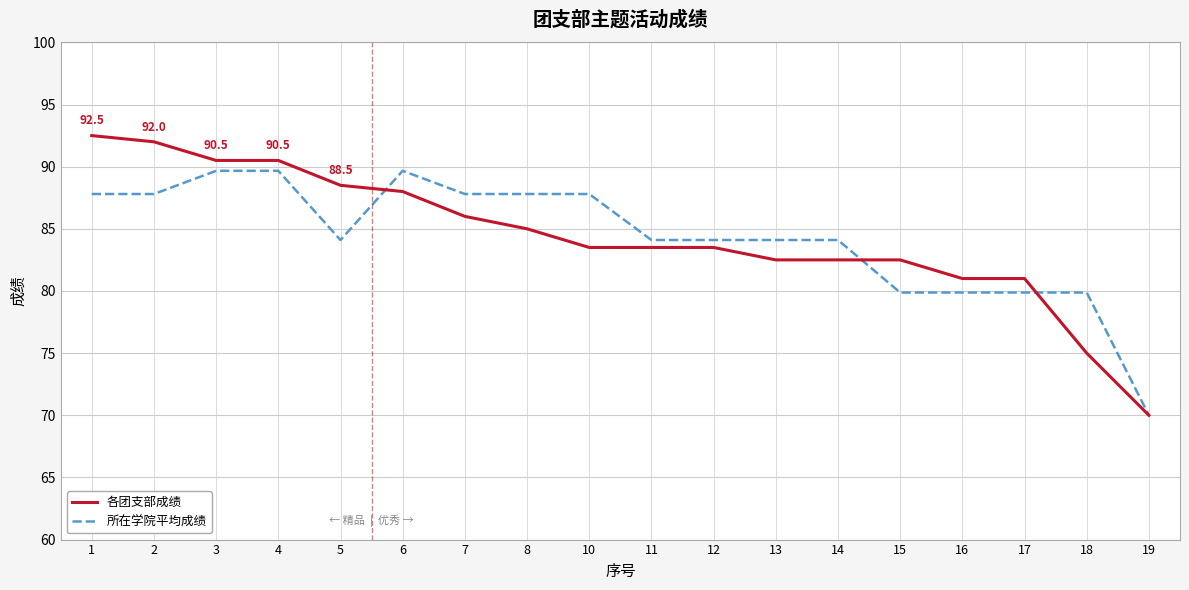

What is the total value across all series at 1?

180.3